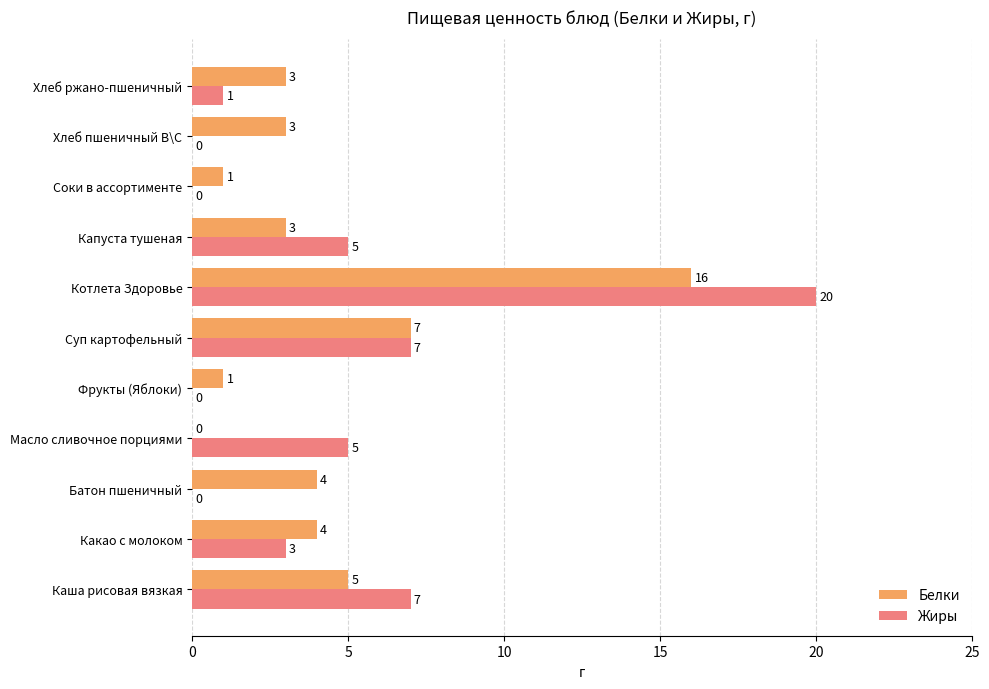

Is it true that Белки equals 1 at Капуста тушеная?

False